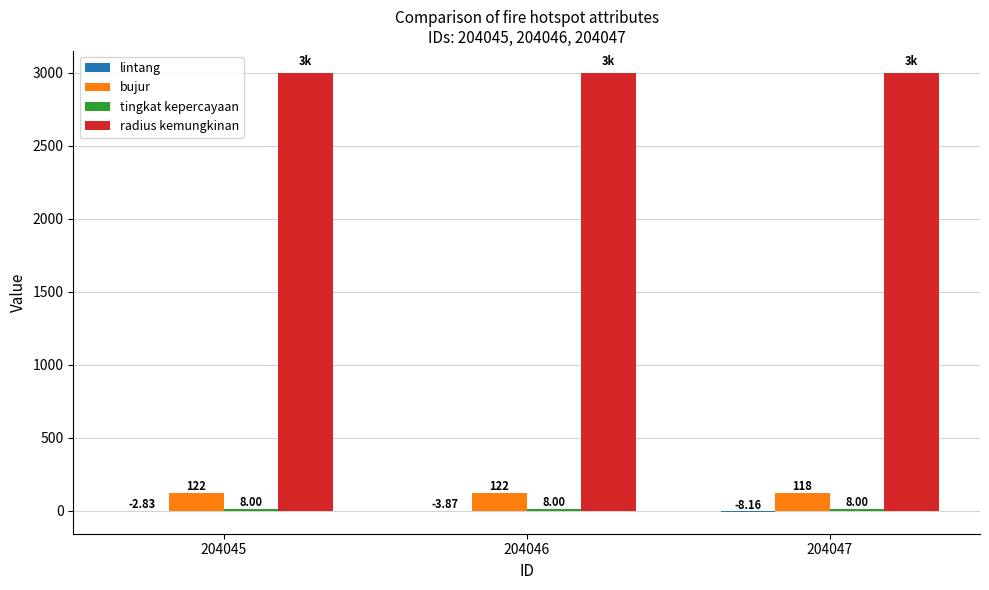

Count the number of data series in this chart.

4